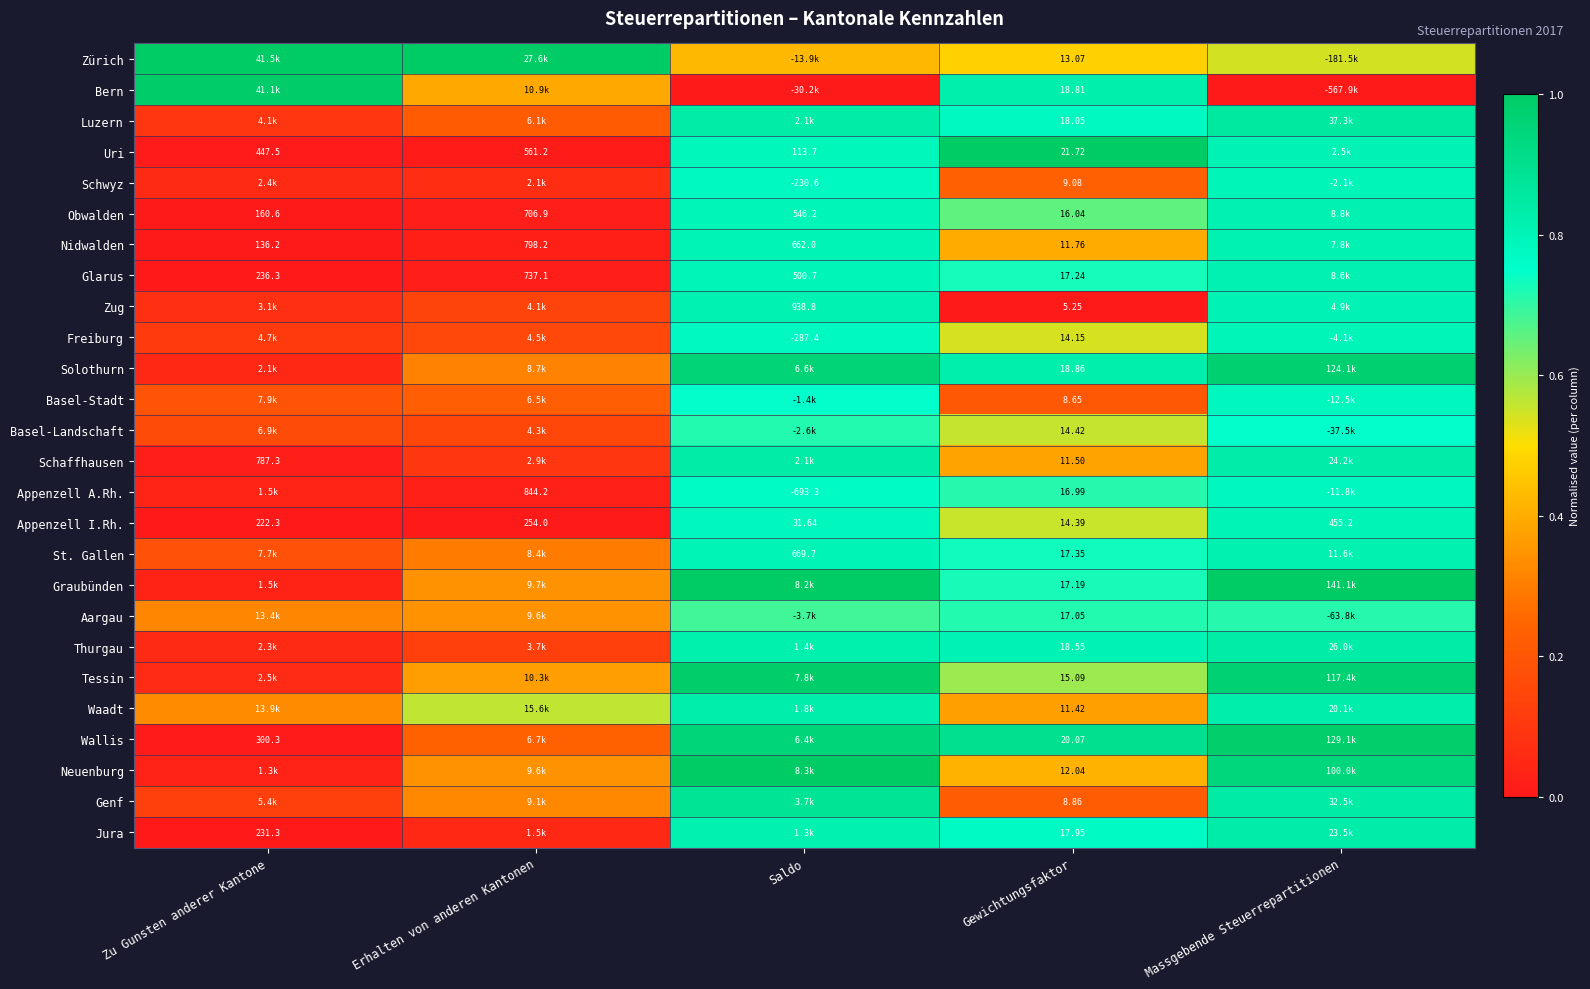

At Gewichtungsfaktor, list the series in order from smallest to largest.

Zug, Basel-Stadt, Genf, Schwyz, Waadt, Schaffhausen, Nidwalden, Neuenburg, Zürich, Freiburg, Appenzell I.Rh., Basel-Landschaft, Tessin, Obwalden, Appenzell A.Rh., Aargau, Graubünden, Glarus, St. Gallen, Jura, Luzern, Thurgau, Bern, Solothurn, Wallis, Uri